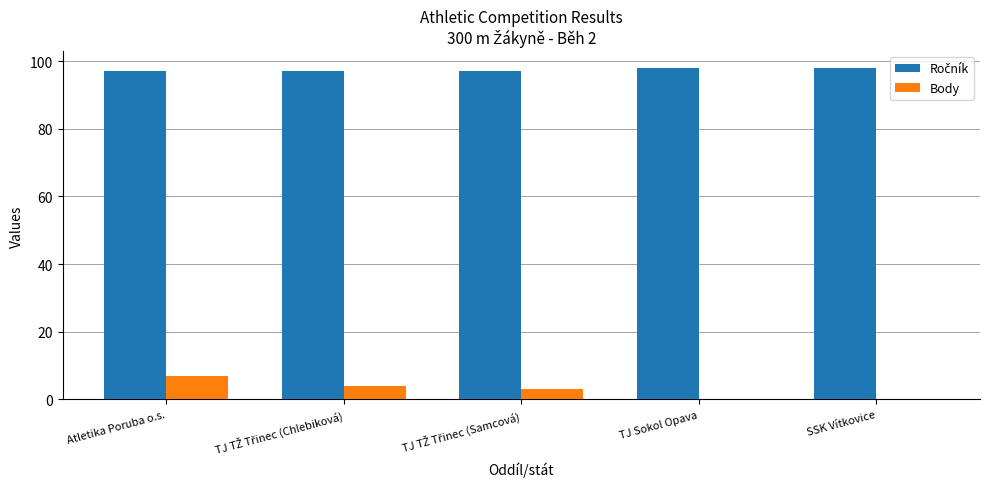

The Body series shows 7 at Atletika Poruba o.s.. True or false?

True